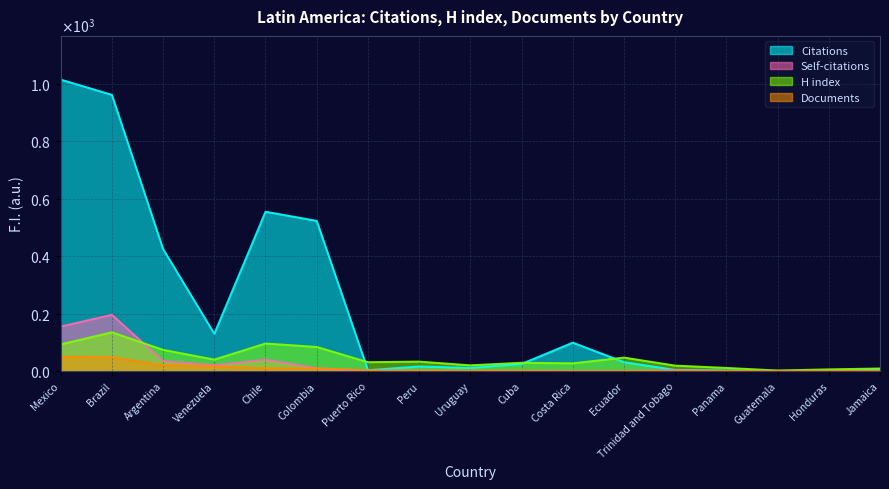

What is the label of the 16th point from the right?

Brazil